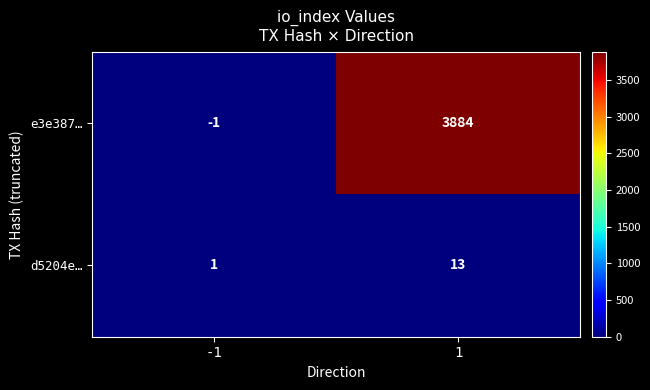

Which label corresponds to the smallest value in the chart?

-1